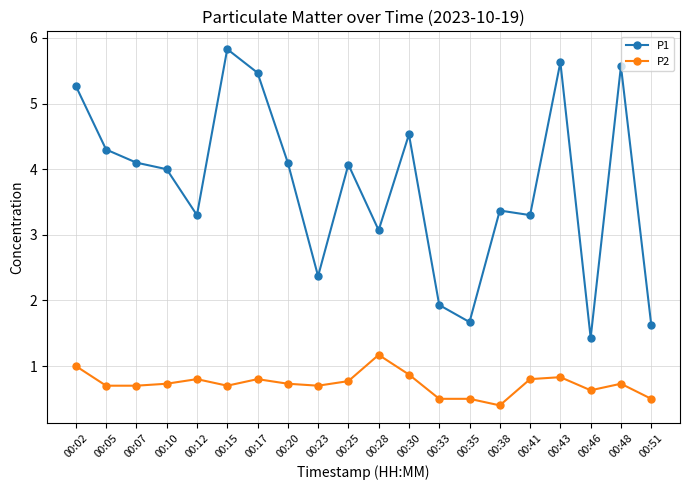

How many series are shown in this chart?

2